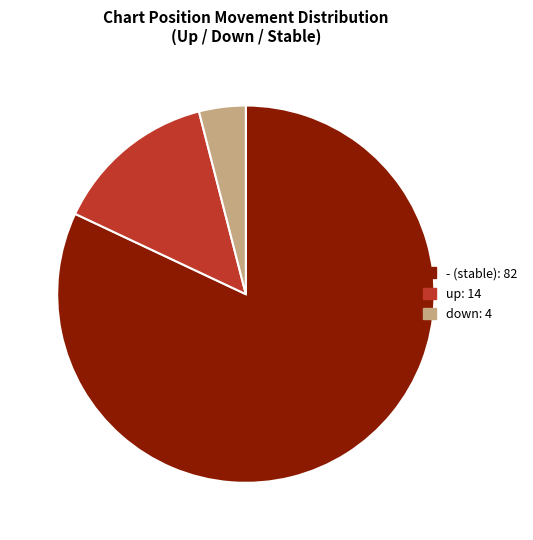

Between up and down, which is larger?

up